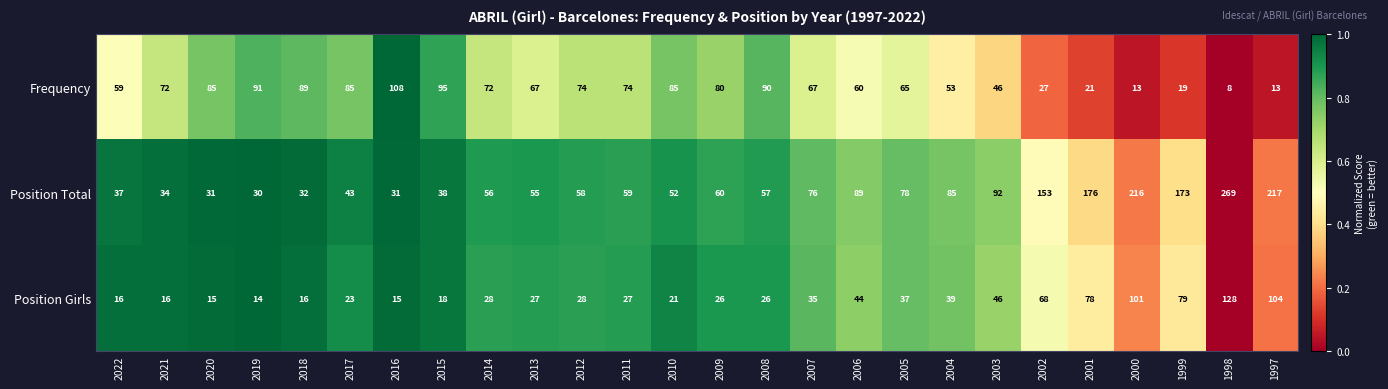

Which series has the largest total across all categories?

Position Total